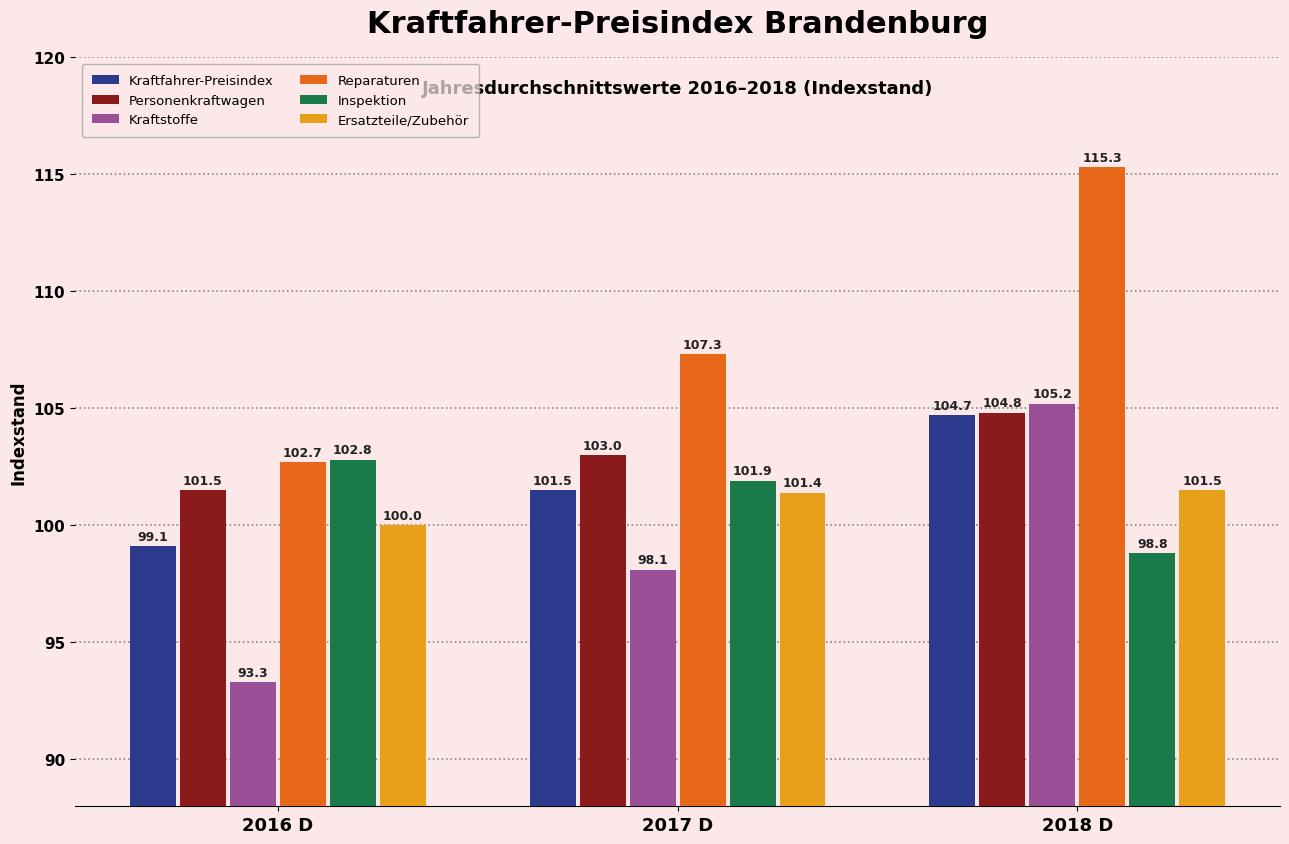

The Inspektion series shows 101.9 at 2017 D. True or false?

True